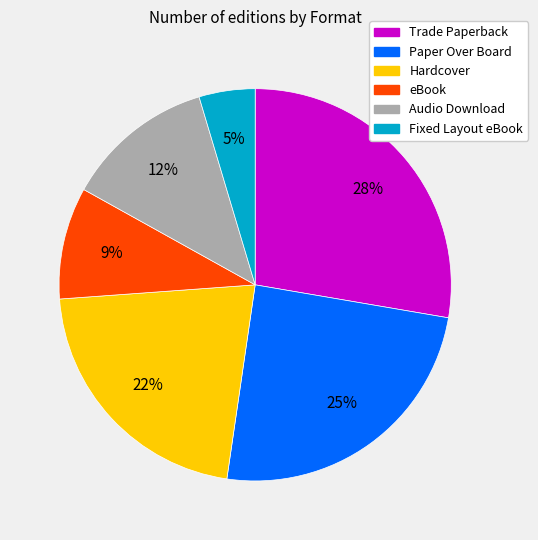

To the nearest percent, what portion does Paper Over Board represent?

25%